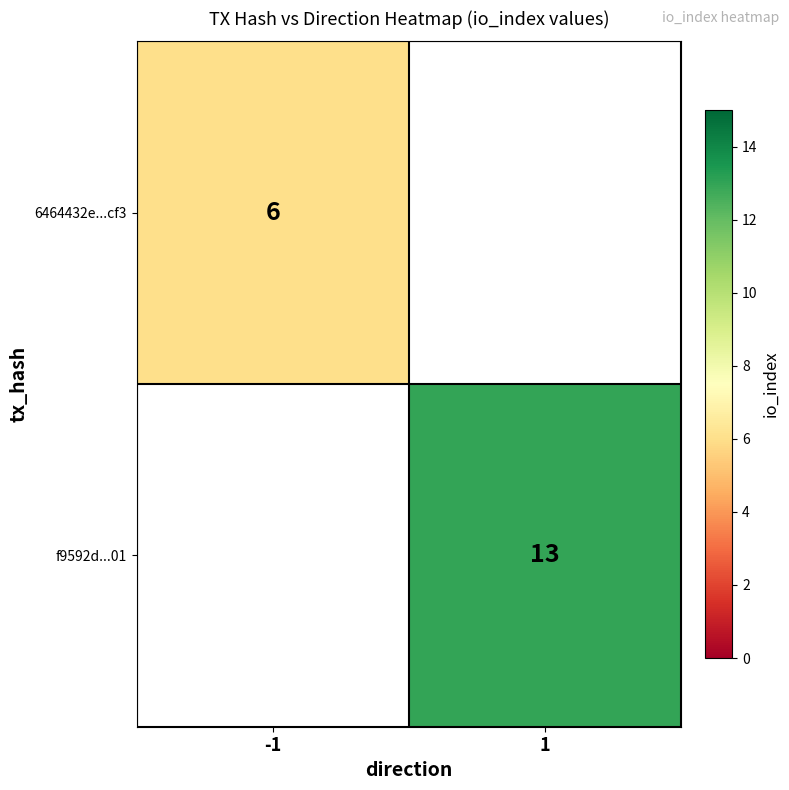

Between -1 and 1, which is larger?

1